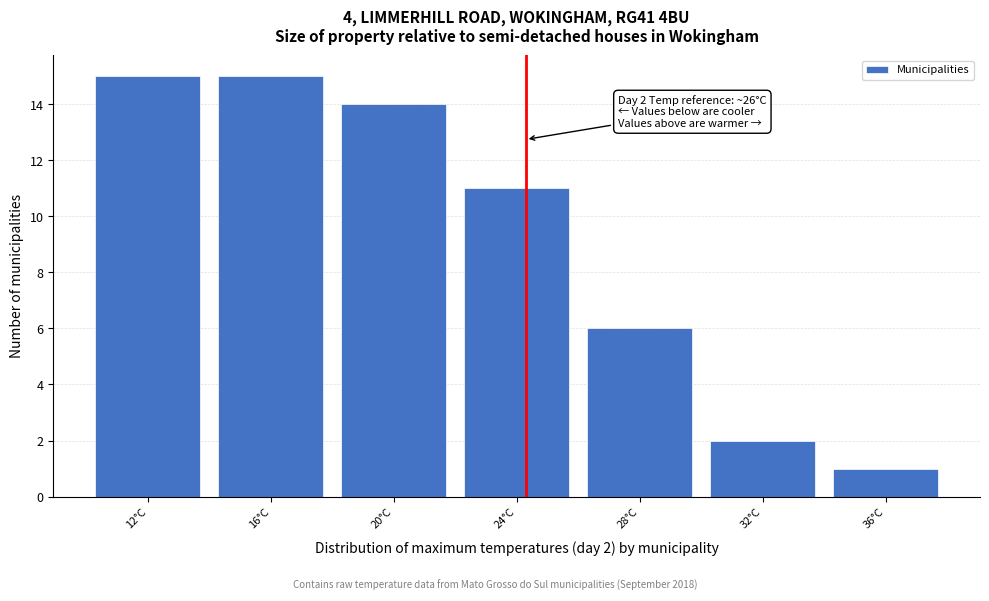

Reading left to right, what are all the values shown in this chart?

15	15	14	11	6	2	1